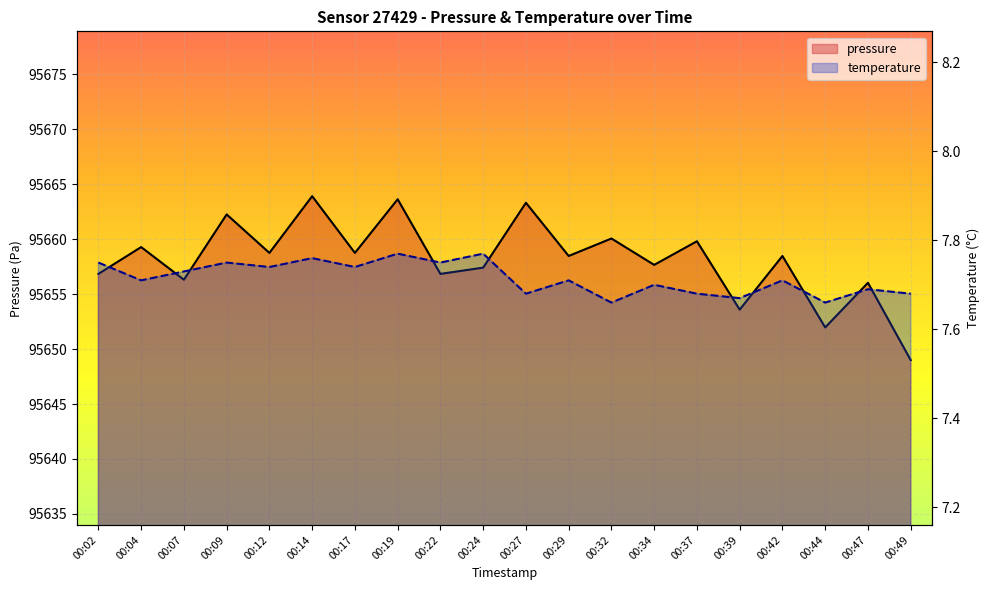

What is the sum of the temperature values at 00:12 and 00:34?

15.4